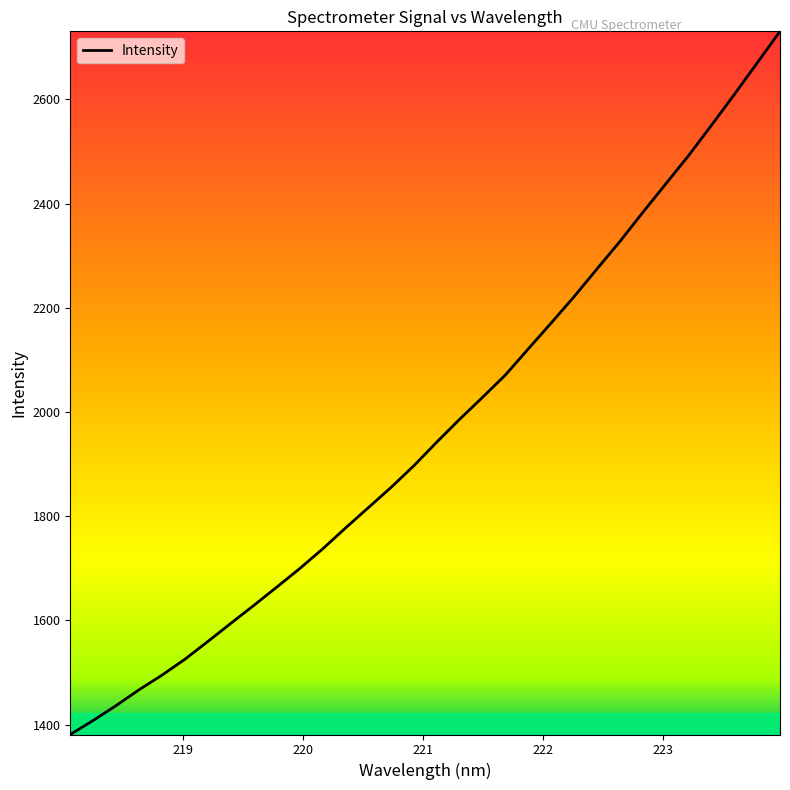

What is the minimum value shown in the chart?

1380.9